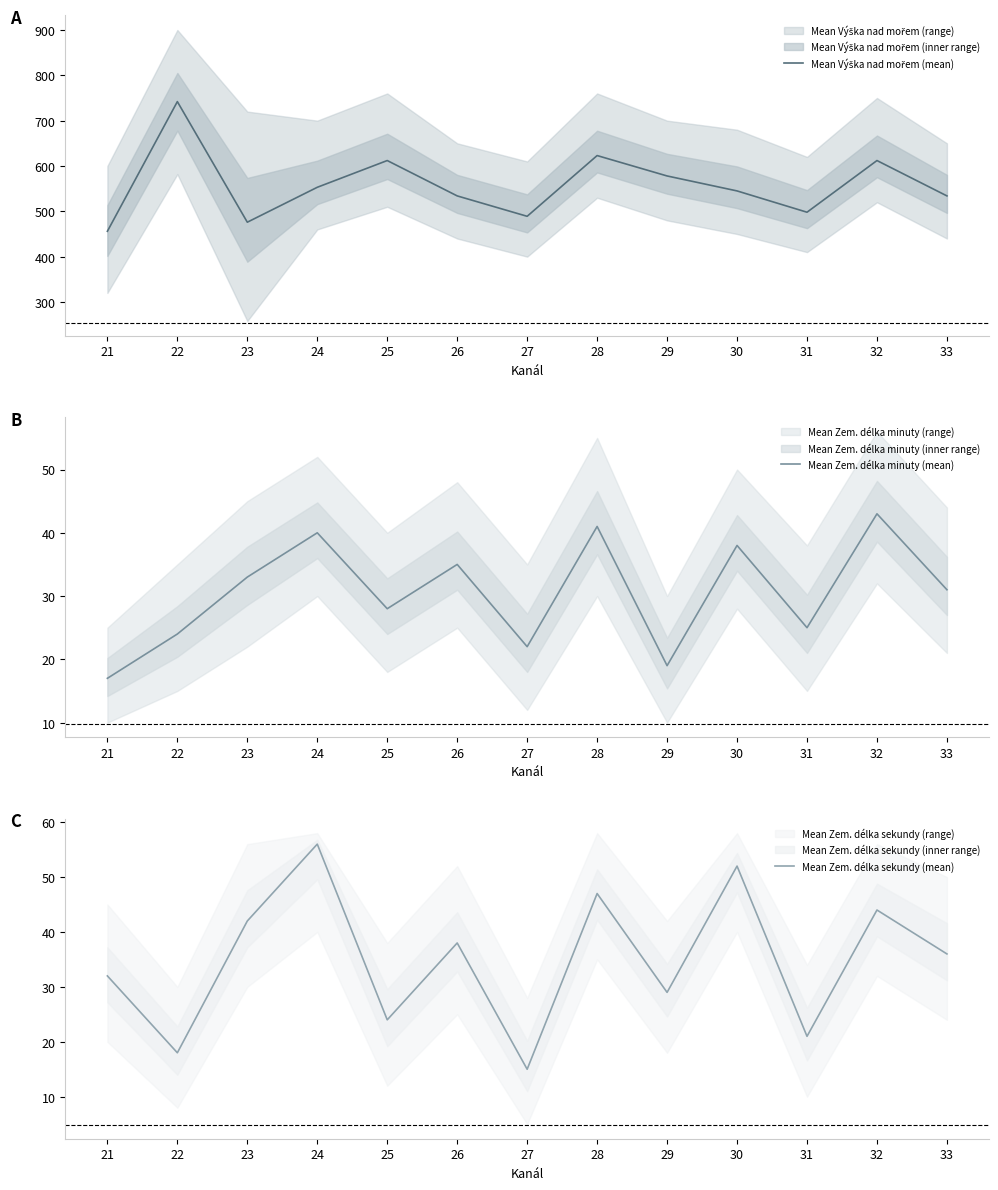

Where do Mean Zem. délka minuty (mean) and Mean Zem. délka sekundy (mean) first cross each other?

21 and 22